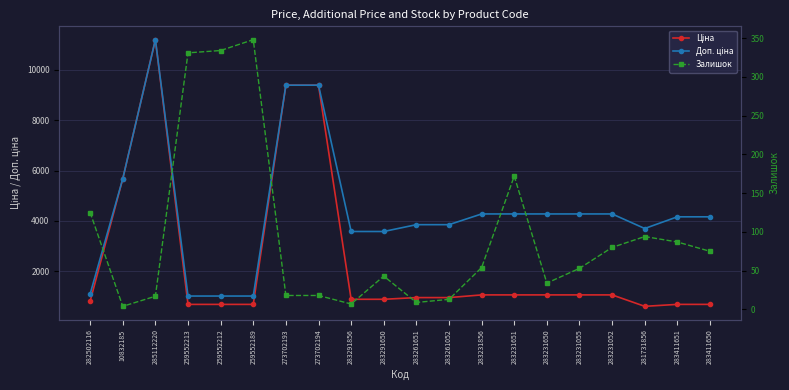

Reading left to right, extract all data points from this chart.

Ціна: 282502116=818.5	10832185=5673.8	285112220=11188.2	259552213=693.7	259552212=693.7	259552189=693.7	273702193=9384.0	273702194=9384.0	283291856=895.9	283291650=895.9	283261651=963.5	283261052=963.5	283231856=1069.8	283231651=1069.8	283231650=1069.8	283231055=1069.8	283231052=1069.8	281731856=617.0	283411651=694.3	283411650=694.3
Доп. ціна: 282502116=1109.2	10832185=5673.8	285112220=11188.2	259552213=1024.6	259552212=1024.6	259552189=1024.6	273702193=9384.0	273702194=9384.0	283291856=3583.6	283291650=3583.6	283261651=3854.0	283261052=3854.0	283231856=4279.1	283231651=4279.1	283231650=4279.1	283231055=4279.1	283231052=4279.1	281731856=3701.9	283411651=4165.6	283411650=4165.6
Залишок: 282502116=125.0	10832185=4.0	285112220=17.0	259552213=331.0	259552212=334.0	259552189=348.0	273702193=18.0	273702194=18.0	283291856=7.0	283291650=43.0	283261651=9.0	283261052=13.0	283231856=54.0	283231651=172.0	283231650=34.0	283231055=53.0	283231052=80.0	281731856=94.0	283411651=87.0	283411650=75.0